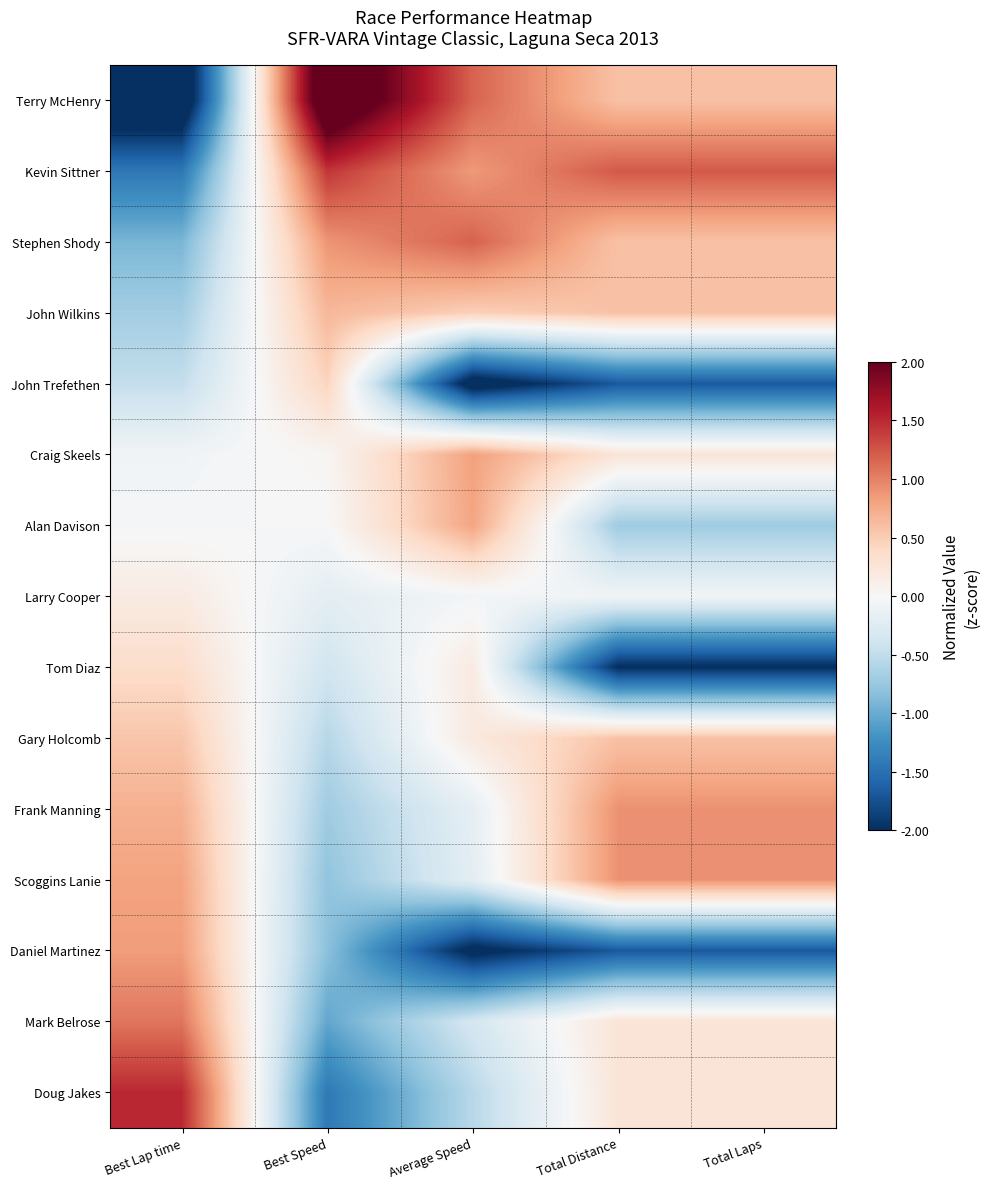

Reading left to right, transcribe all the data shown in this chart.

Terry McHenry: Best Lap time=-2.4	Best Speed=2.5	Average Speed=1.2	Total Distance=0.6	Total Laps=0.6
Kevin Sittner: Best Lap time=-1.4	Best Speed=1.4	Average Speed=0.9	Total Distance=1.2	Total Laps=1.2
Stephen Shody: Best Lap time=-0.9	Best Speed=0.9	Average Speed=1.2	Total Distance=0.6	Total Laps=0.6
John Wilkins: Best Lap time=-0.7	Best Speed=0.7	Average Speed=0.5	Total Distance=0.6	Total Laps=0.6
John Trefethen: Best Lap time=-0.5	Best Speed=0.4	Average Speed=-2.2	Total Distance=-1.7	Total Laps=-1.7
Craig Skeels: Best Lap time=-0.1	Best Speed=0.0	Average Speed=0.8	Total Distance=0.3	Total Laps=0.3
Alan Davison: Best Lap time=-0.0	Best Speed=-0.0	Average Speed=0.8	Total Distance=-0.7	Total Laps=-0.7
Larry Cooper: Best Lap time=0.2	Best Speed=-0.2	Average Speed=-0.0	Total Distance=-0.1	Total Laps=-0.1
Tom Diaz: Best Lap time=0.4	Best Speed=-0.4	Average Speed=0.2	Total Distance=-2.0	Total Laps=-2.0
Gary Holcomb: Best Lap time=0.6	Best Speed=-0.6	Average Speed=0.2	Total Distance=0.6	Total Laps=0.6
Frank Manning: Best Lap time=0.7	Best Speed=-0.7	Average Speed=-0.2	Total Distance=0.9	Total Laps=0.9
Scoggins Lanie: Best Lap time=0.8	Best Speed=-0.8	Average Speed=-0.2	Total Distance=0.9	Total Laps=0.9
Daniel Martinez: Best Lap time=0.8	Best Speed=-0.8	Average Speed=-2.1	Total Distance=-1.7	Total Laps=-1.7
Mark Belrose: Best Lap time=1.1	Best Speed=-1.0	Average Speed=-0.3	Total Distance=0.3	Total Laps=0.3
Doug Jakes: Best Lap time=1.5	Best Speed=-1.4	Average Speed=-0.6	Total Distance=0.3	Total Laps=0.3